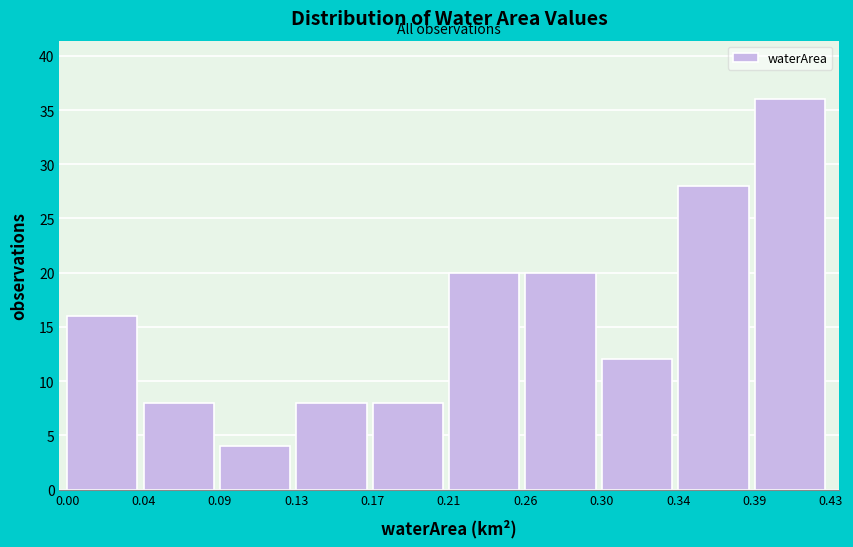

Reading left to right, extract all data points from this chart.

16	8	4	8	8	20	20	12	28	36